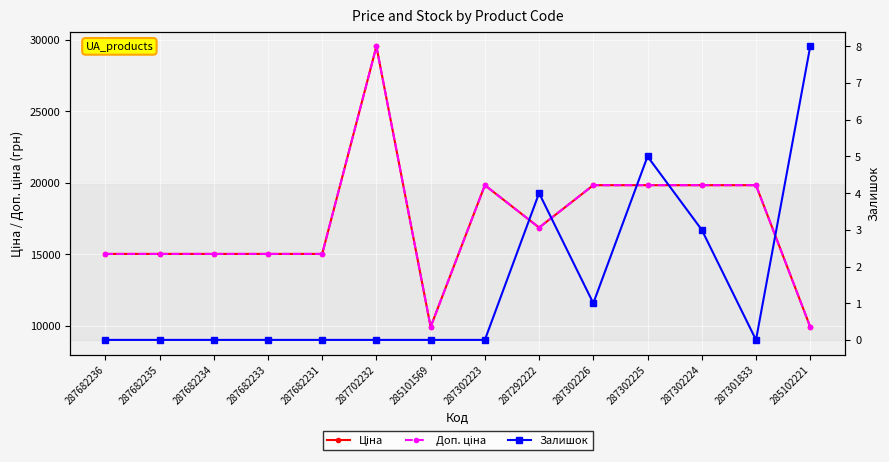

Reading left to right, what are all the values shown in this chart?

Ціна: 287682236=15019.2	287682235=15019.2	287682234=15019.2	287682233=15019.2	287682231=15019.2	287702232=29548.9	285101569=9908.5	287302223=19831.1	287292222=16863.2	287302226=19831.1	287302225=19831.1	287302224=19831.1	287301833=19831.1	285102221=9908.5
Доп. ціна: 287682236=15019.2	287682235=15019.2	287682234=15019.2	287682233=15019.2	287682231=15019.2	287702232=29548.9	285101569=9908.5	287302223=19831.1	287292222=16863.2	287302226=19831.1	287302225=19831.1	287302224=19831.1	287301833=19831.1	285102221=9908.5
Залишок: 287682236=0.0	287682235=0.0	287682234=0.0	287682233=0.0	287682231=0.0	287702232=0.0	285101569=0.0	287302223=0.0	287292222=4.0	287302226=1.0	287302225=5.0	287302224=3.0	287301833=0.0	285102221=8.0